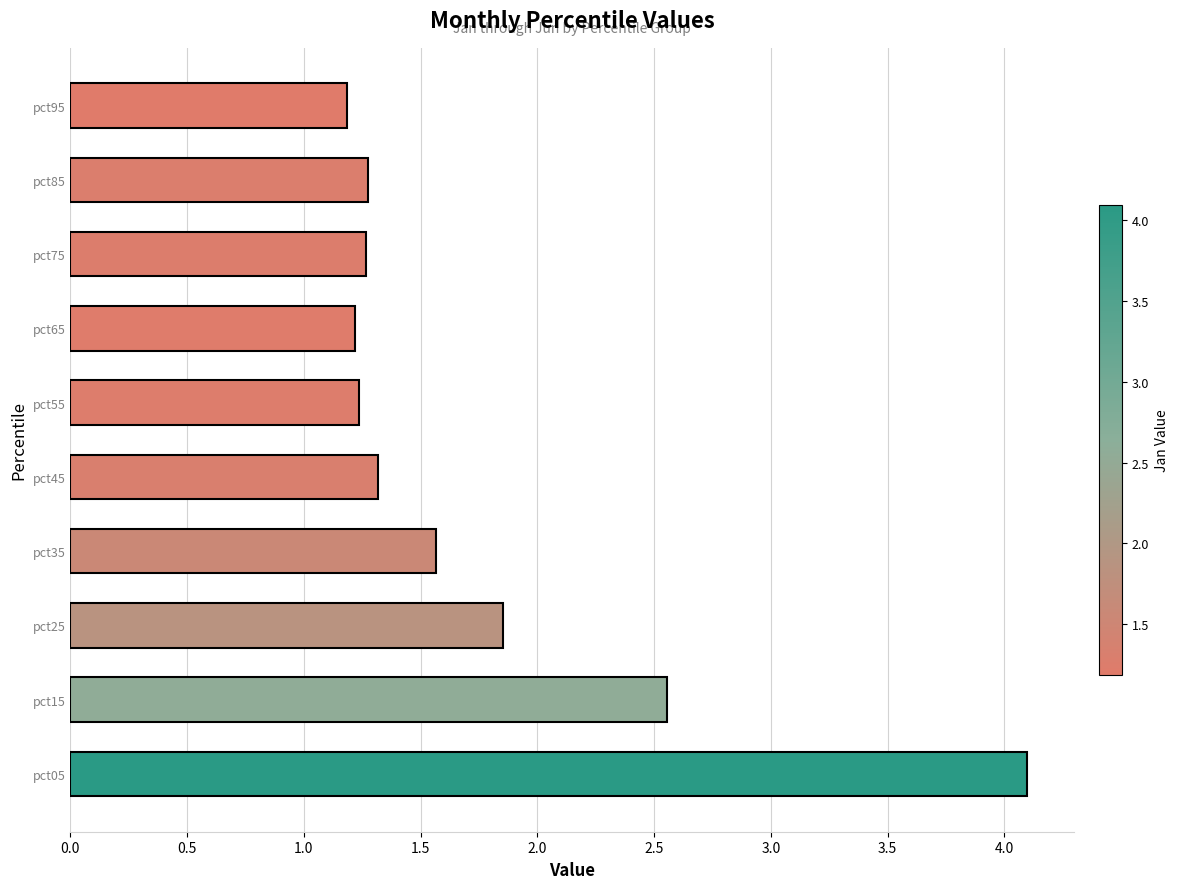

How many bars are there in total?

10